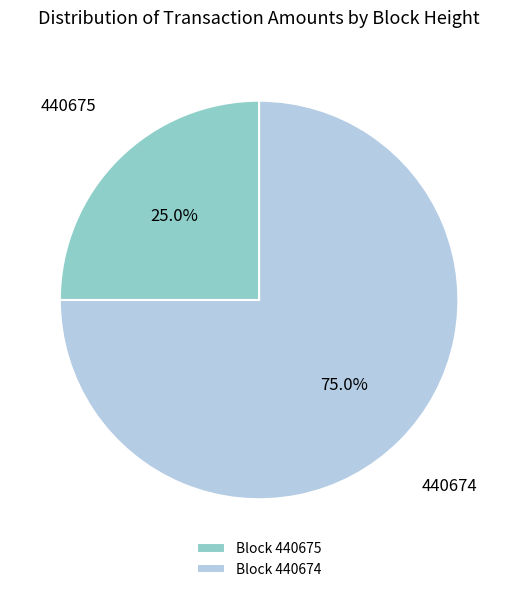

Which category has the smallest portion of the pie?

Block 440675